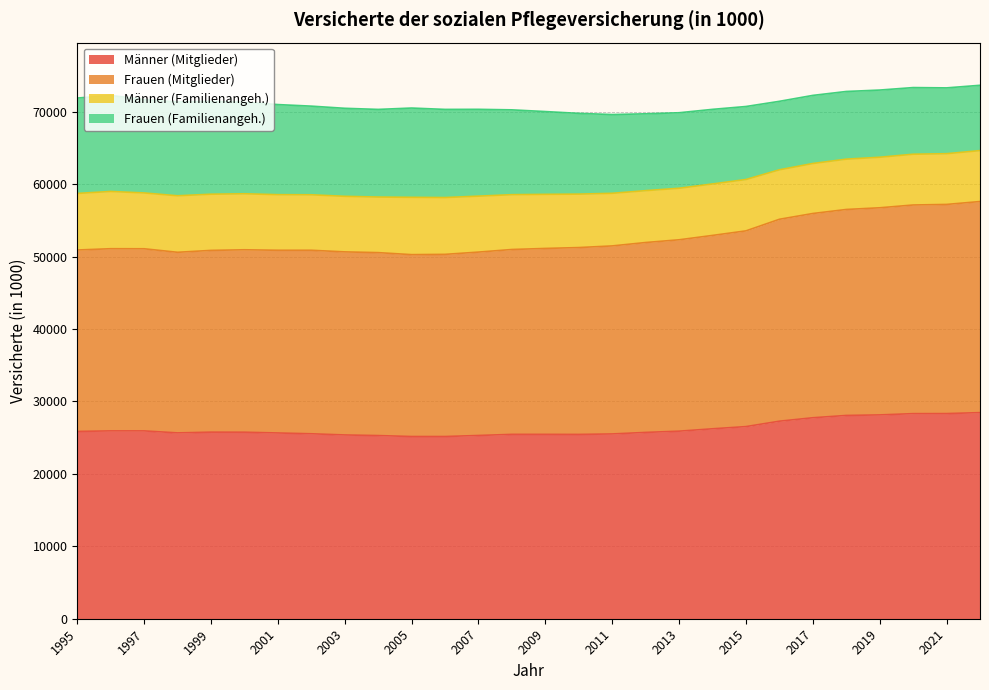

What is the total value across all series at 2013?

69872